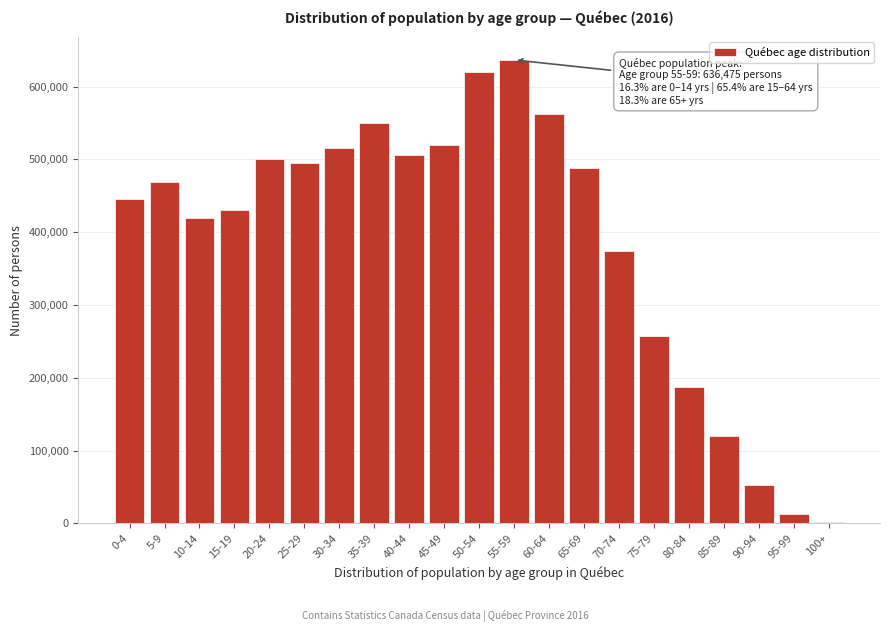

Reading left to right, transcribe all the data shown in this chart.

0-4=444930	5-9=469165	10-14=419160	15-19=429825	20-24=500100	25-29=495410	30-34=515505	35-39=550540	40-44=506525	45-49=519425	50-54=619435	55-59=636475	60-64=562670	65-69=488175	70-74=373590	75-79=256905	80-84=187835	85-89=120635	90-94=53165	95-99=13035	100+=1850